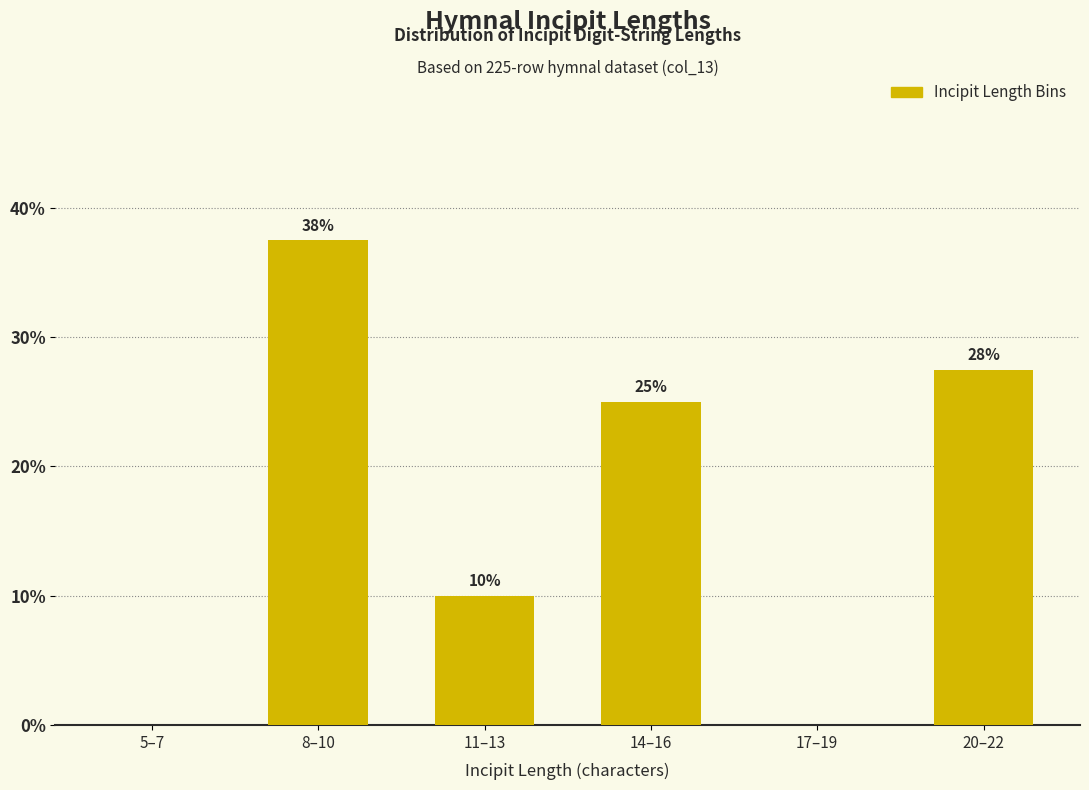

At which label does the data first exceed 25?

8–10